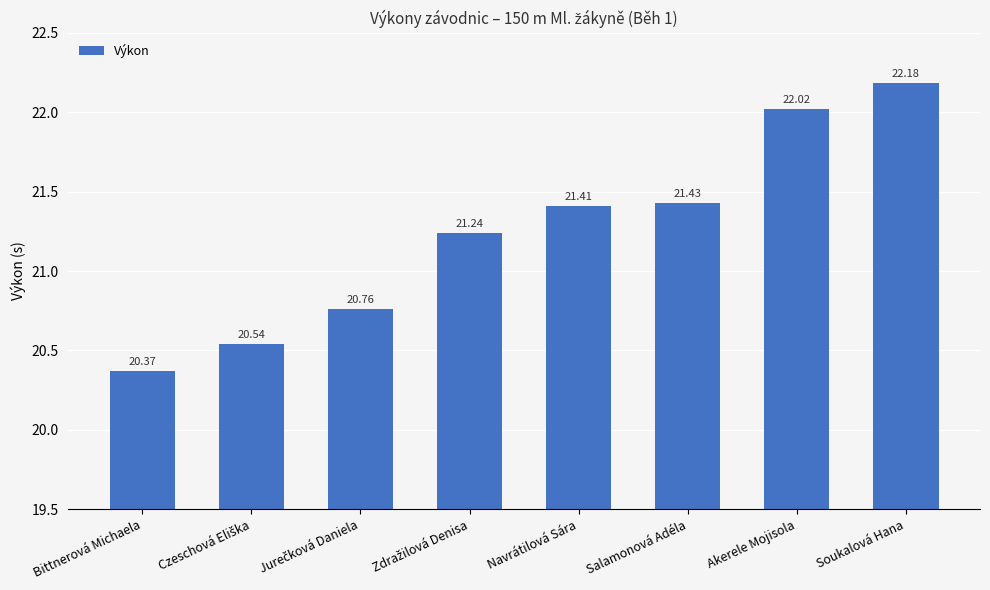

Reading left to right, extract all data points from this chart.

20.4	20.5	20.8	21.2	21.4	21.4	22.0	22.2